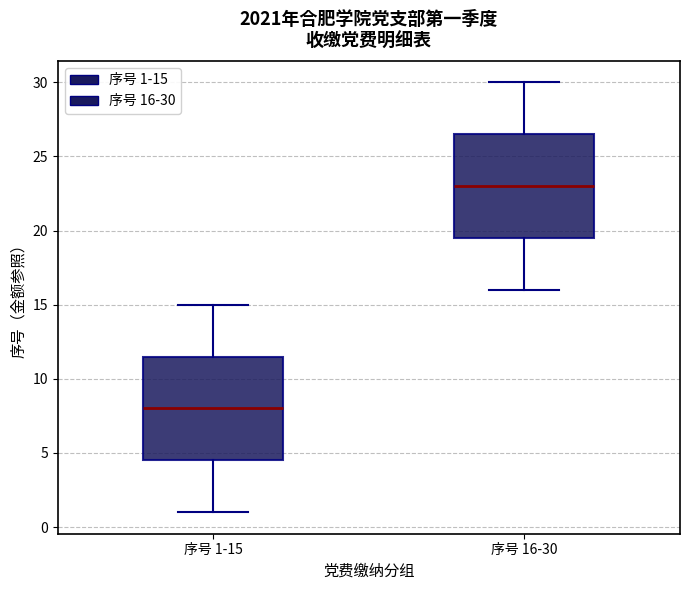

Where is the lower edge of the box for 序号 1-15 on the y-axis? The values are not printed on the chart, so give them approximately, as read against the axis.

4.5